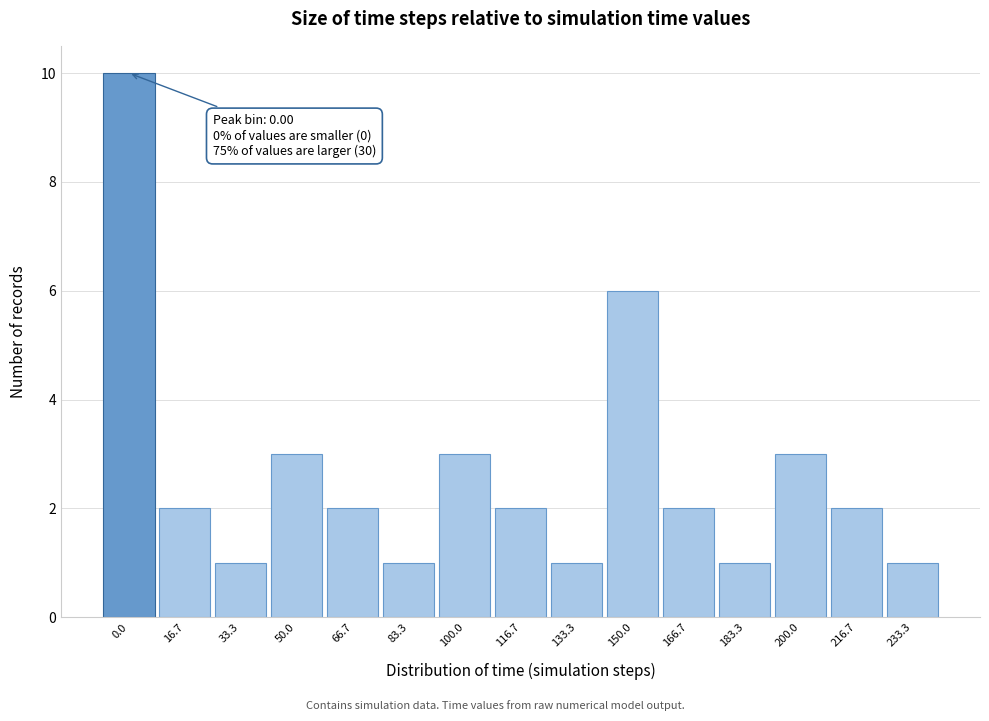

Reading left to right, what are all the values shown in this chart?

10	2	1	3	2	1	3	2	1	6	2	1	3	2	1